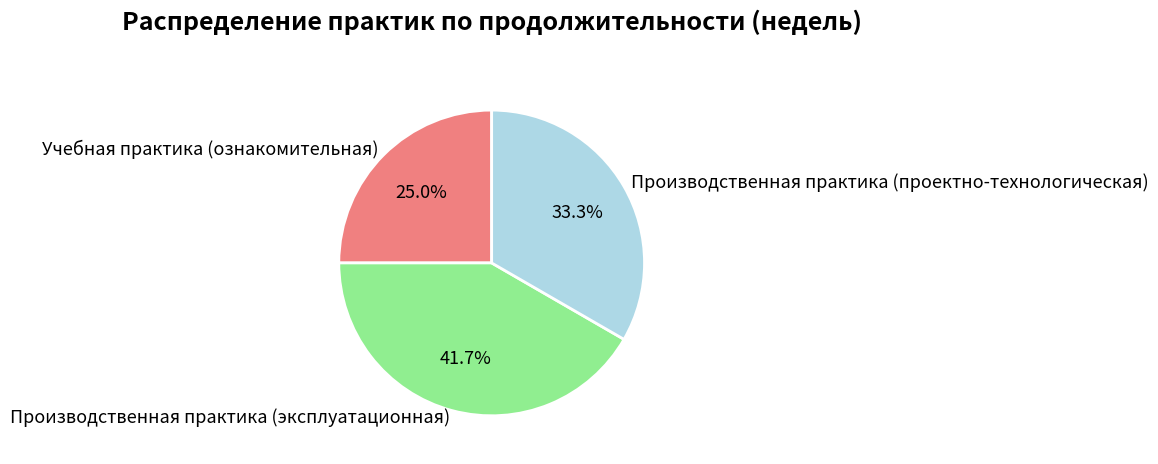

True or false: Производственная практика (проектно-технологическая) accounts for 27% of the total.

False